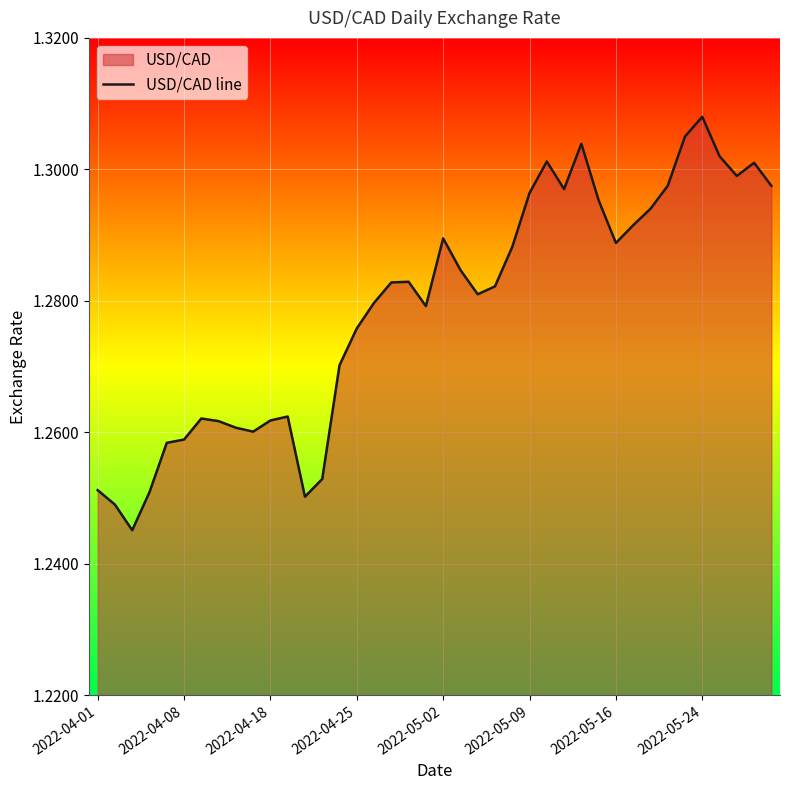

Which label corresponds to the largest value in the chart?

2022-05-24